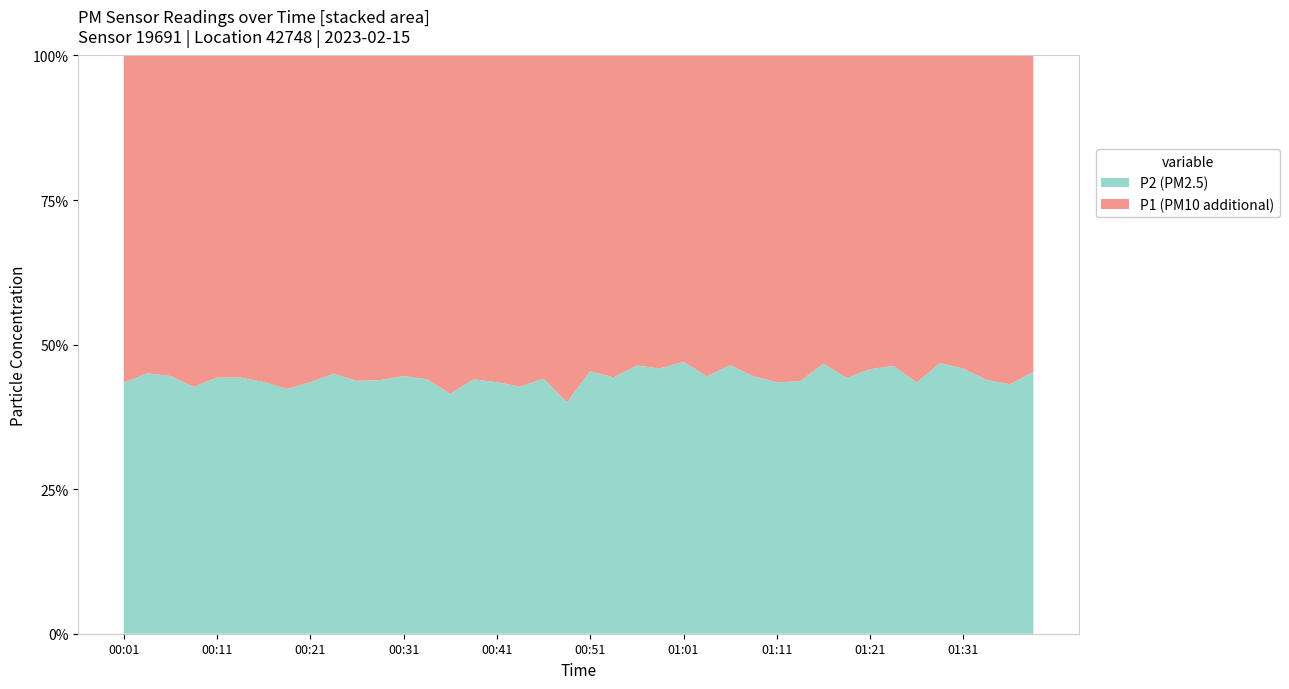

What is the lowest value of the P2 (PM2.5) series?

40.0